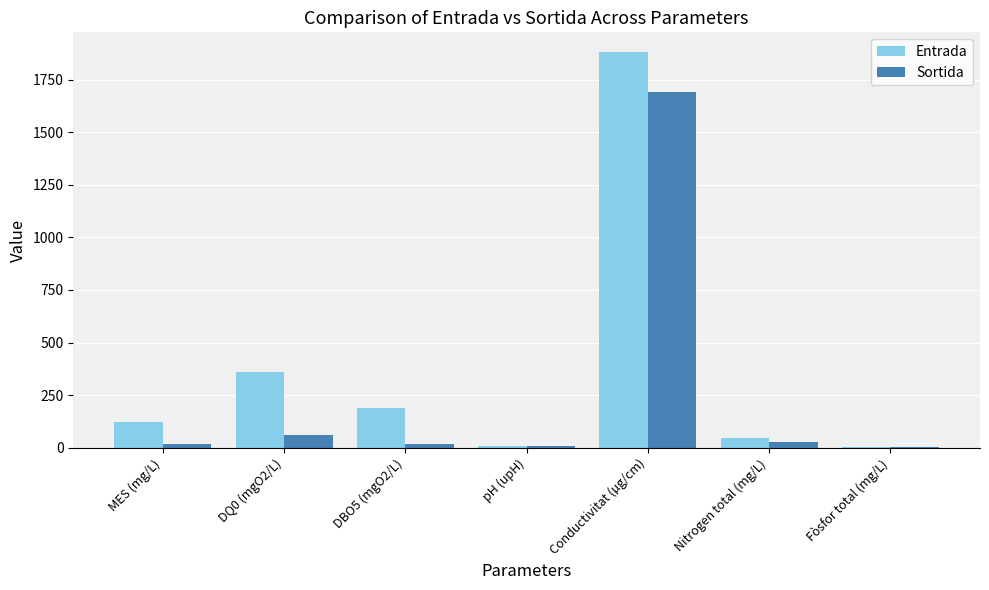

The value of Entrada at MES (mg/L) is 202.9. True or false?

False